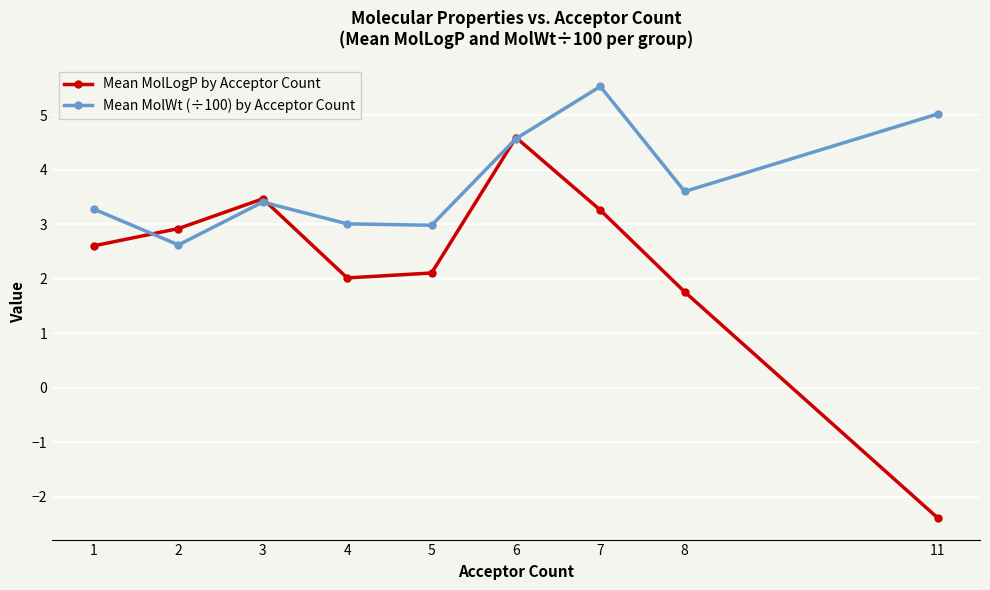

List the series in order of their overall mean, highest first.

Mean MolWt (÷100) by Acceptor Count, Mean MolLogP by Acceptor Count